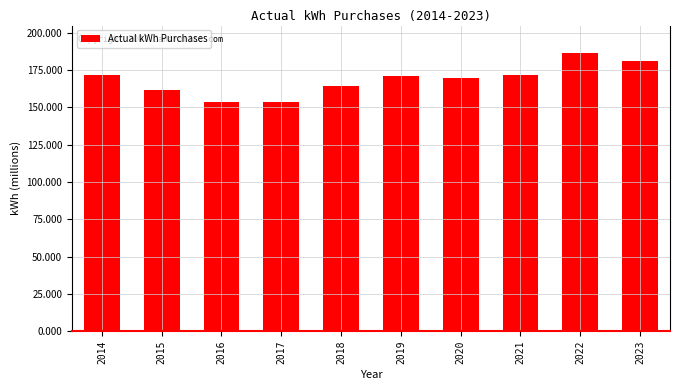

Does the chart contain any negative values?

No